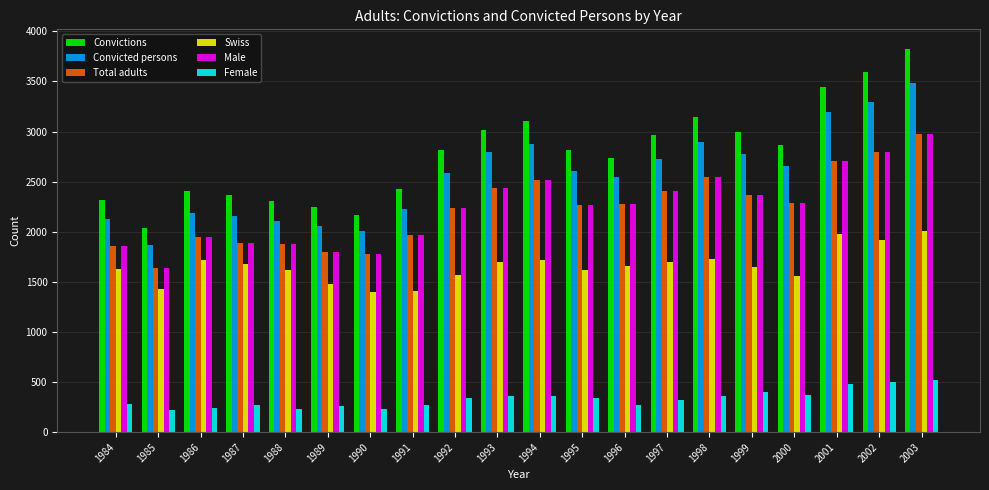

Does the chart contain stacked bars?

No